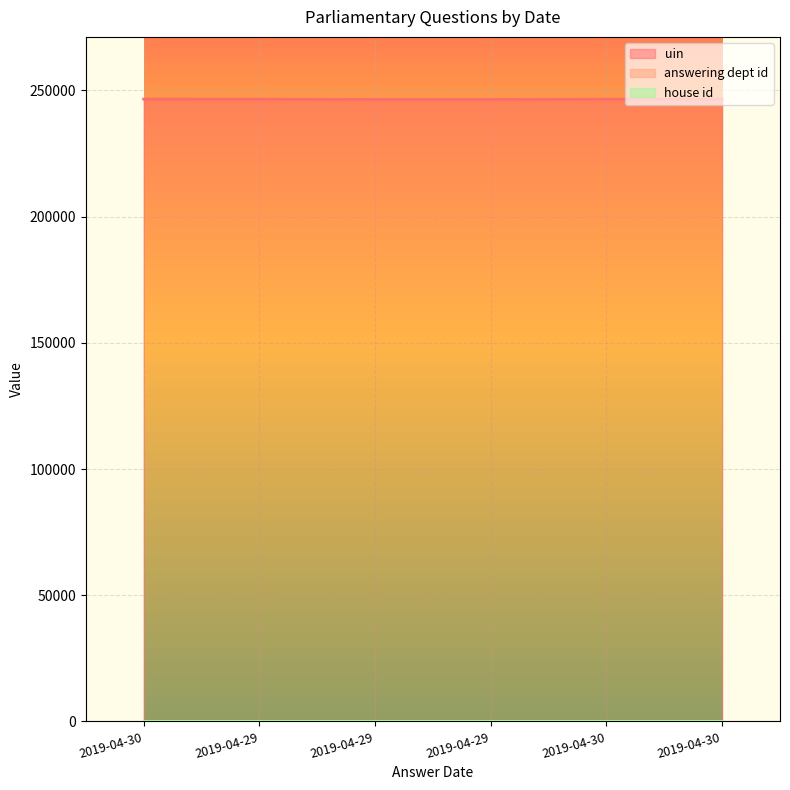

List the series in order of their peak value, highest first.

uin, answering dept id, house id